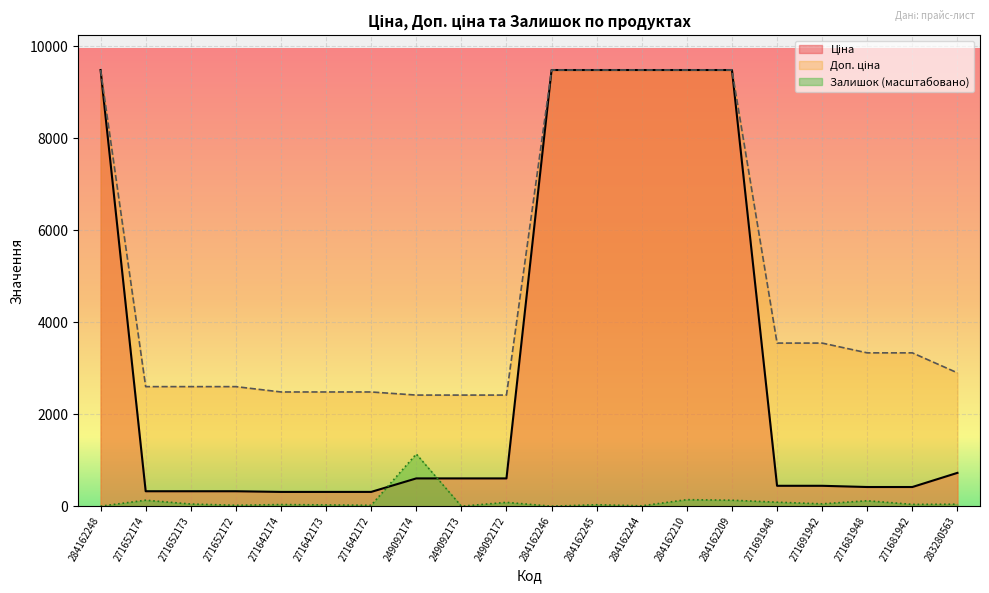

Reading left to right, extract all data points from this chart.

Ціна: 284162248=9480.1	271652174=324.8	271652173=324.8	271652172=324.8	271642174=310.3	271642173=310.3	271642172=310.3	249092174=603.7	249092173=603.7	249092172=603.7	284162246=9480.1	284162245=9480.1	284162244=9480.1	284162210=9480.1	284162209=9480.1	271691948=443.1	271691942=443.1	271681948=416.6	271681942=416.6	283280563=724.5
Доп. ціна: 284162248=9480.1	271652174=2598.3	271652173=2598.3	271652172=2598.3	271642174=2482.4	271642173=2482.4	271642172=2482.4	249092174=2414.8	249092173=2414.8	249092172=2414.8	284162246=9480.1	284162245=9480.1	284162244=9480.1	284162210=9480.1	284162209=9480.1	271691948=3545.0	271691942=3545.0	271681948=3332.5	271681942=3332.5	283280563=2897.8
Залишок: 284162248=0.0	271652174=129.9	271652173=47.2	271652172=19.7	271642174=35.4	271642173=27.6	271642172=19.7	249092174=1133.7	249092173=0.0	249092172=82.7	284162246=0.0	284162245=31.5	284162244=7.9	284162210=141.7	284162209=129.9	271691948=86.6	271691942=51.2	271681948=118.1	271681942=39.4	283280563=43.3